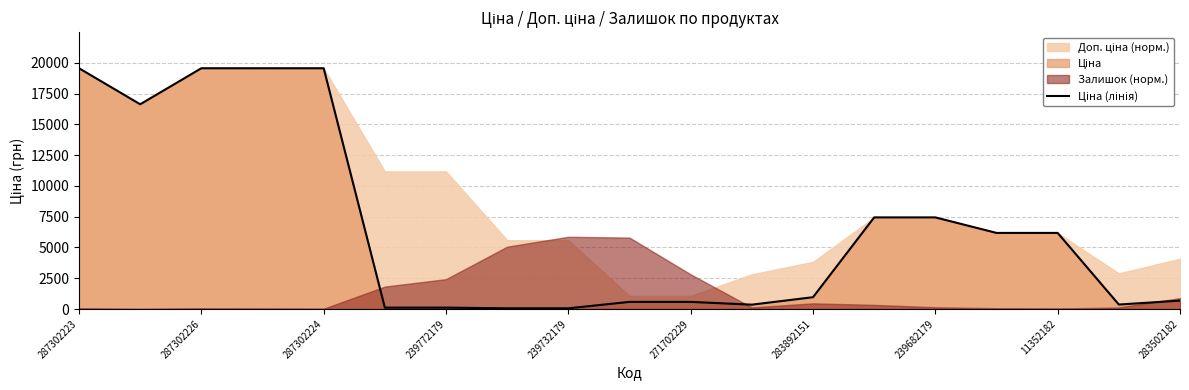

Which label corresponds to the largest value in the chart?

287302223